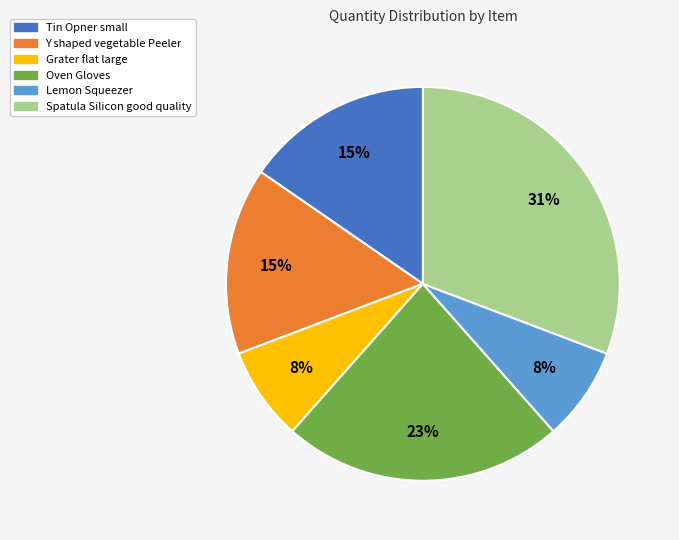

How many slices are in this pie chart?

6